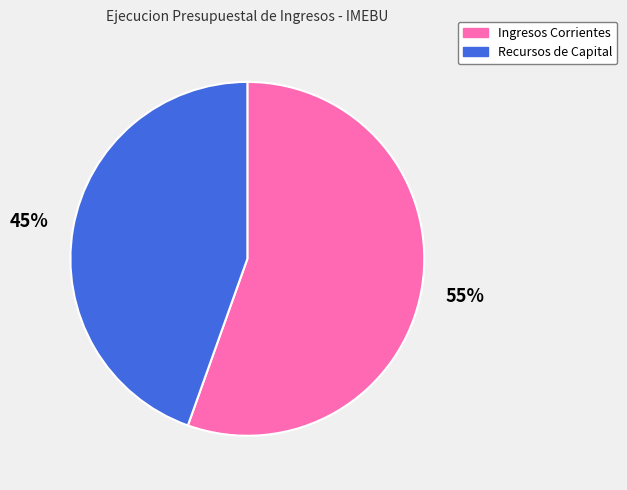

Which category has the biggest portion of the pie?

Ingresos Corrientes